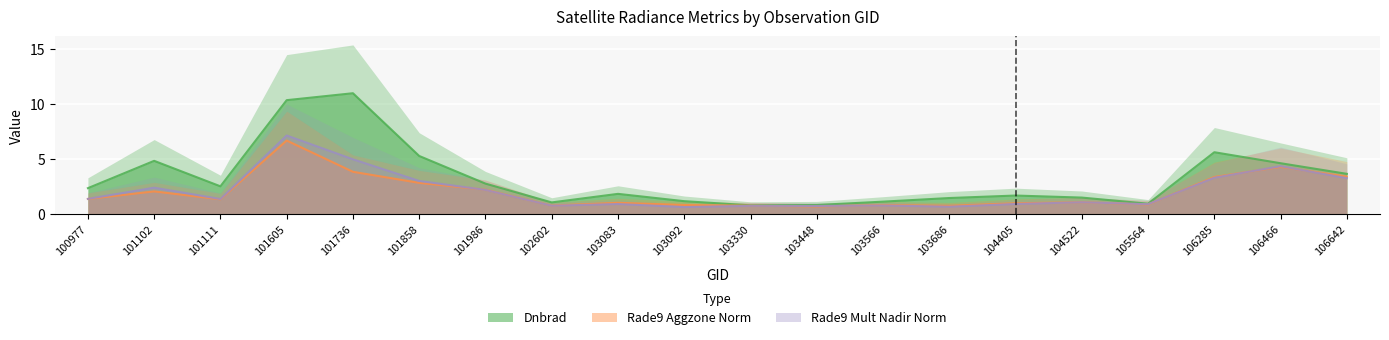

Reading left to right, list all the values displayed in this chart.

dnbrad: 2.4	4.8	2.5	10.4	11.0	5.3	2.8	1.1	1.8	1.2	0.8	0.8	1.1	1.5	1.7	1.5	0.9	5.6	4.6	3.7
rade9_aggzone_norm: 1.4	2.1	1.3	6.7	3.8	2.8	2.2	0.8	1.0	0.8	0.8	0.7	0.8	0.8	1.0	1.1	0.9	3.4	4.3	3.4
rade9_mult_nadir_norm: 1.4	2.4	1.4	7.1	5.0	3.0	2.2	0.8	0.9	0.6	0.7	0.7	0.8	0.7	0.9	1.1	0.9	3.3	4.4	3.3